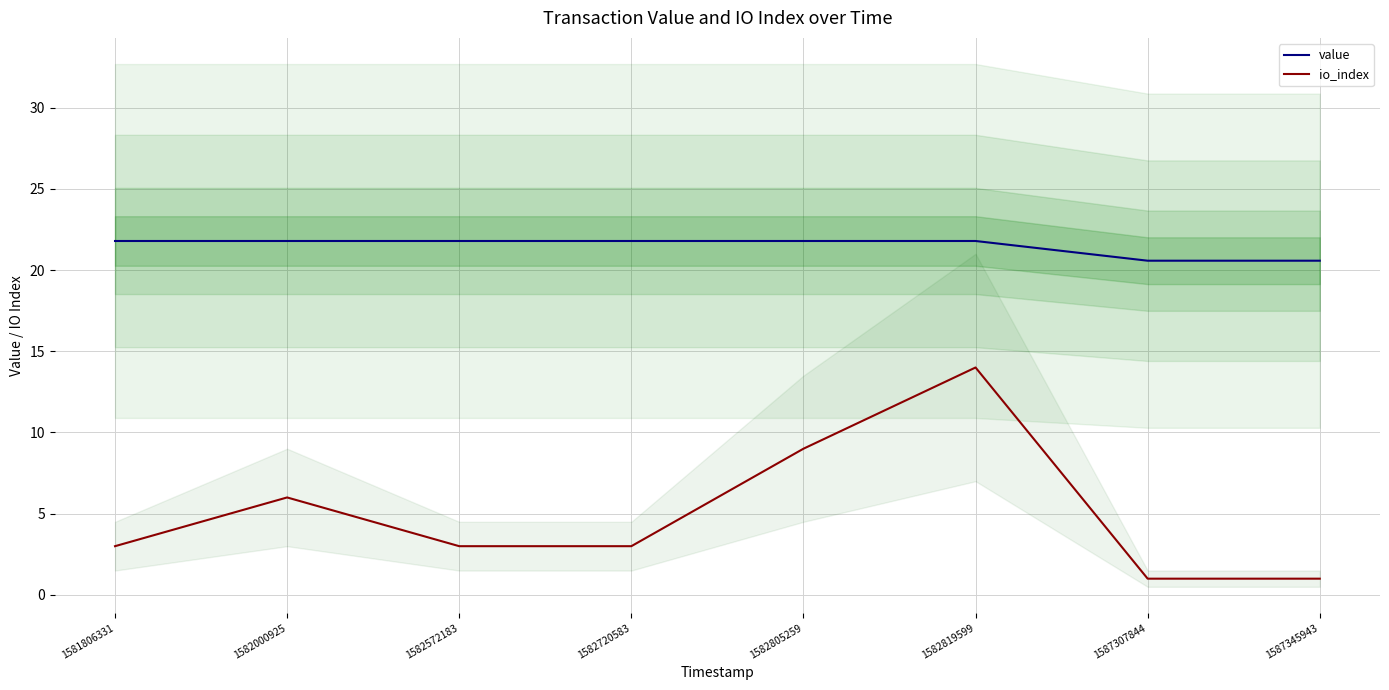

What is the value of the io_index point at the 5th from the left?

9.0